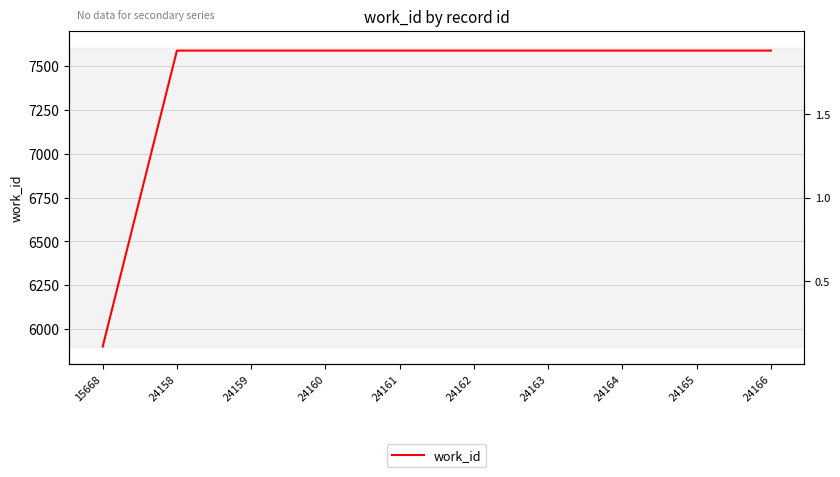

The value at 24163 is 12232. True or false?

False